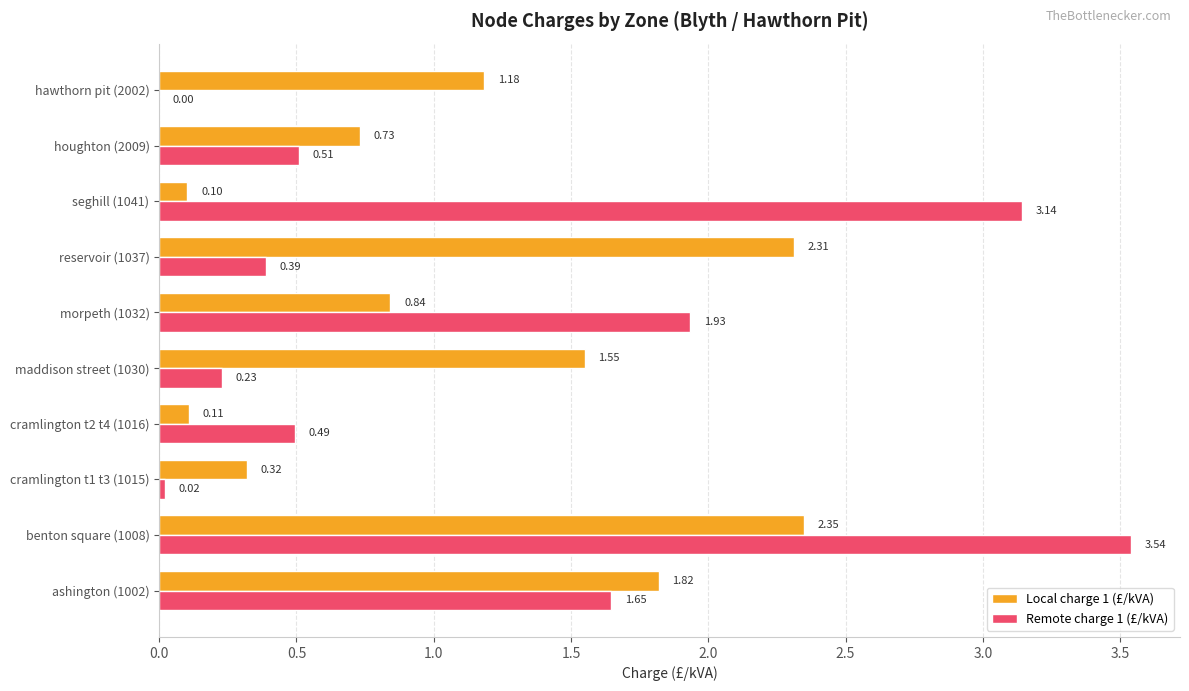

What is the sum of the Local charge 1 (£/kVA) values at morpeth (1032) and benton square (1008)?

3.2